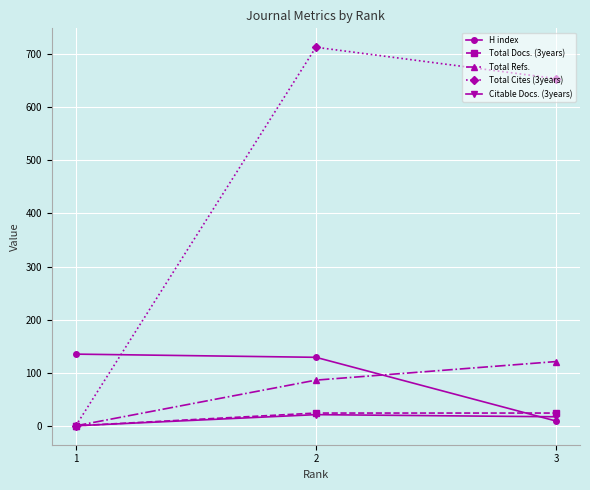

Reading left to right, list all the values displayed in this chart.

H index: 1=135	2=129	3=9
Total Docs. (3years): 1=0	2=24	3=24
Total Refs.: 1=0	2=86	3=121
Total Cites (3years): 1=0	2=713	3=654
Citable Docs. (3years): 1=0	2=21	3=17